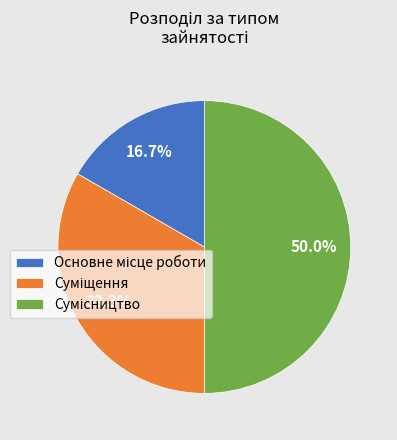

Count the number of slices in the pie.

3